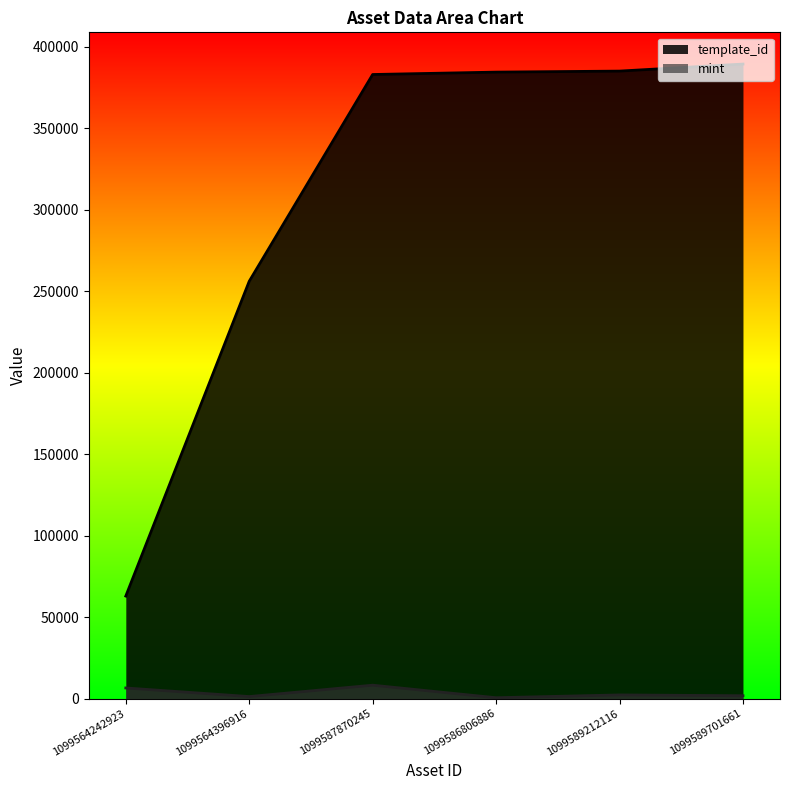

What position from the left is 1099589212116?

5